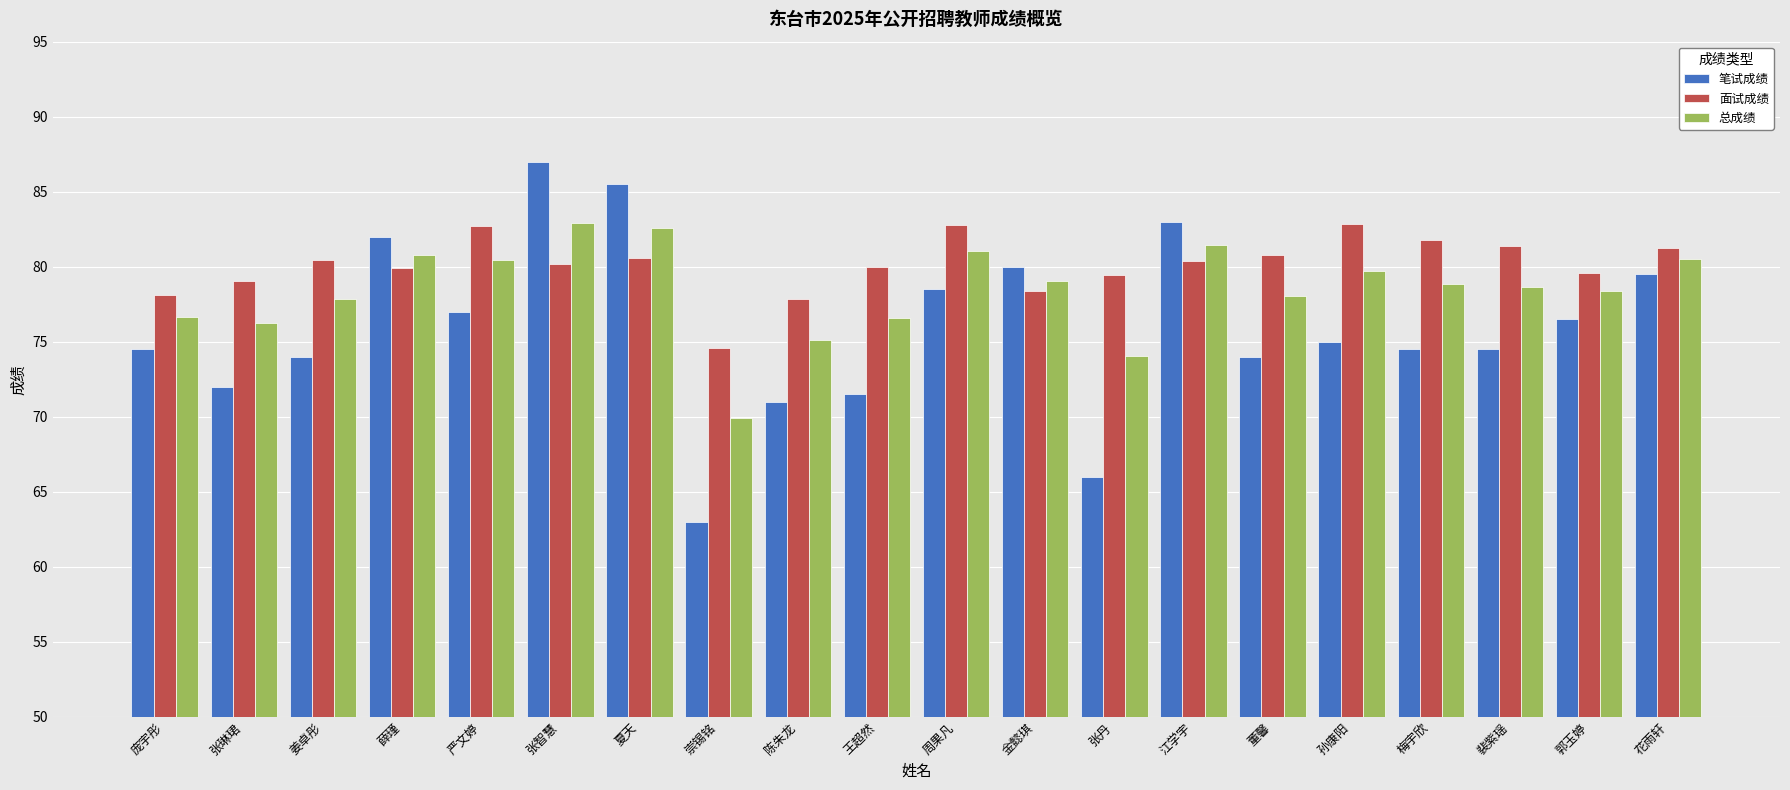

Which category has the lowest value across all series?

崇锡铭